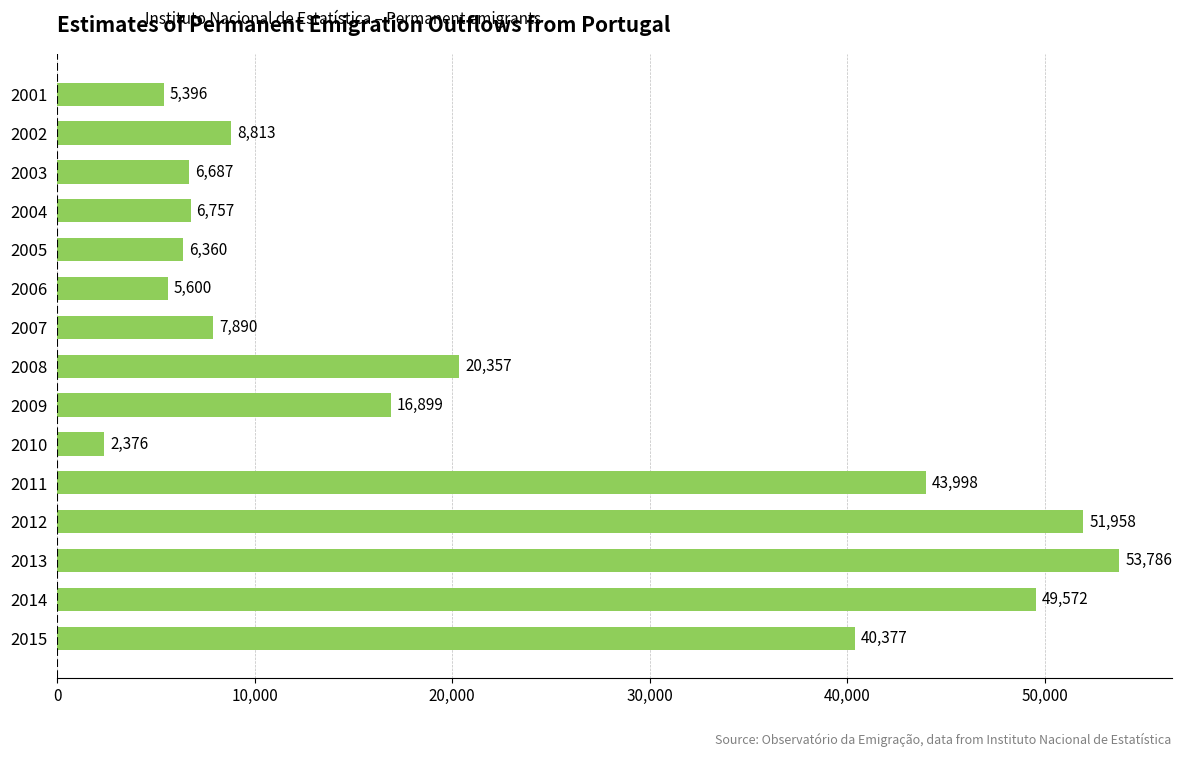

Reading top to bottom, list all the values displayed in this chart.

2001=5396	2002=8813	2003=6687	2004=6757	2005=6360	2006=5600	2007=7890	2008=20357	2009=16899	2010=2376	2011=43998	2012=51958	2013=53786	2014=49572	2015=40377